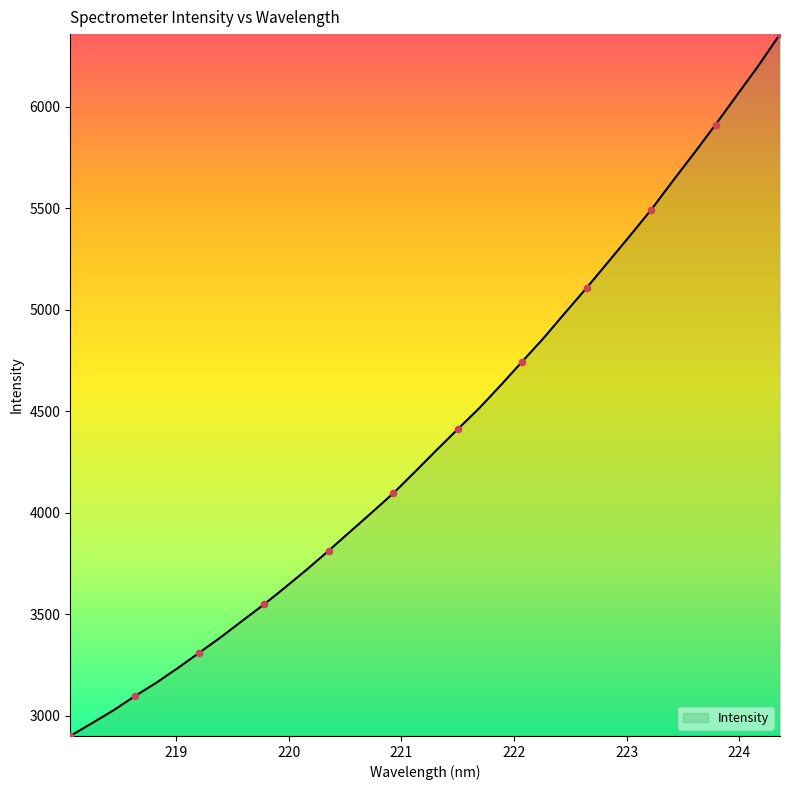

What is the maximum value shown in the chart?

6357.2